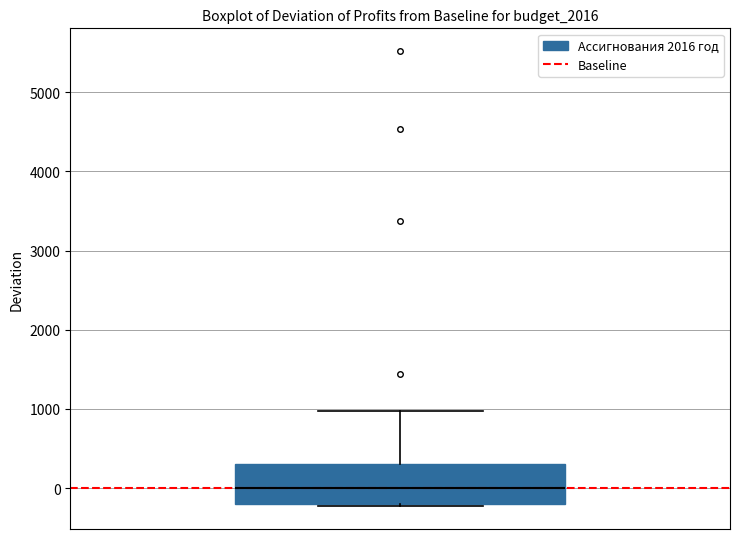

Transcribe this box plot: give where the median line is, the range the box spans, and where the two whiskers end, as read against the y-axis. The values are not printed on the chart, so give them approximately, as read against the axis.

median 0, box -200 to 300, whiskers -200 (just below the box's lower edge) to 1000